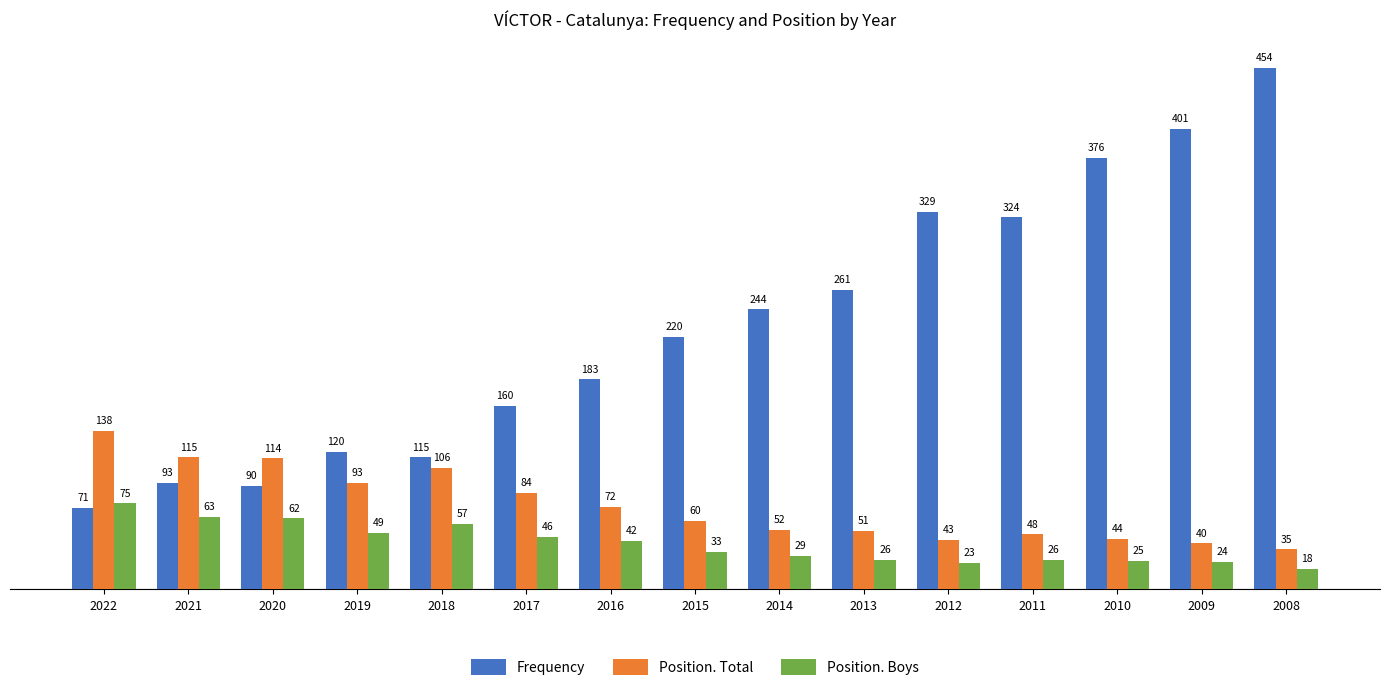

What is the sum of all Position. Total values?

1095